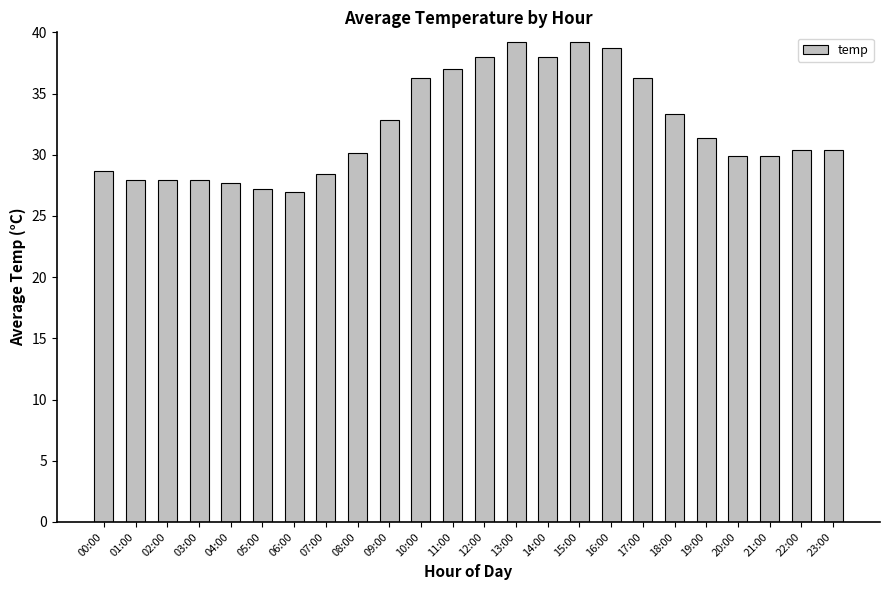

Approximately how many times larger is the value at 13:00 compared to 07:00?

1.4